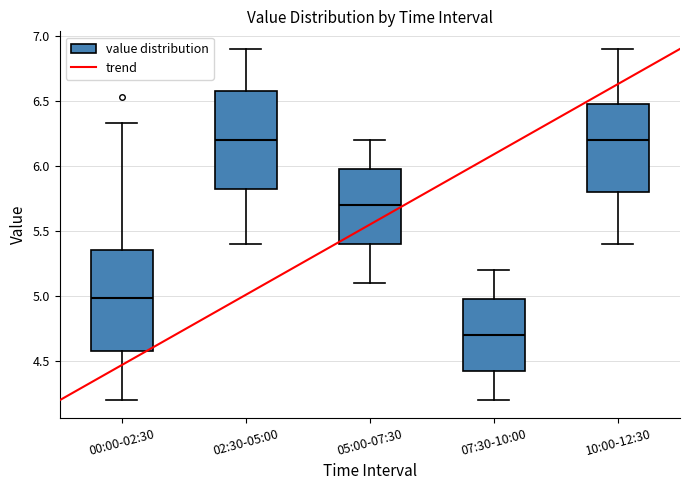

Reading left to right, transcribe this box plot: for each box, give where its median line is, the range the box spans, and where its two whiskers end, as read against the y-axis. The values are not printed on the chart, so give them approximately, as read against the axis.

00:00-02:30: median 5.00, box 4.60 to 5.35, whiskers 4.20 to 6.35
02:30-05:00: median 6.20, box 5.85 to 6.60, whiskers 5.40 to 6.90
05:00-07:30: median 5.70, box 5.40 to 6.00, whiskers 5.10 to 6.20
07:30-10:00: median 4.70, box 4.45 to 5.00, whiskers 4.20 to 5.20
10:00-12:30: median 6.20, box 5.80 to 6.50, whiskers 5.40 to 6.90